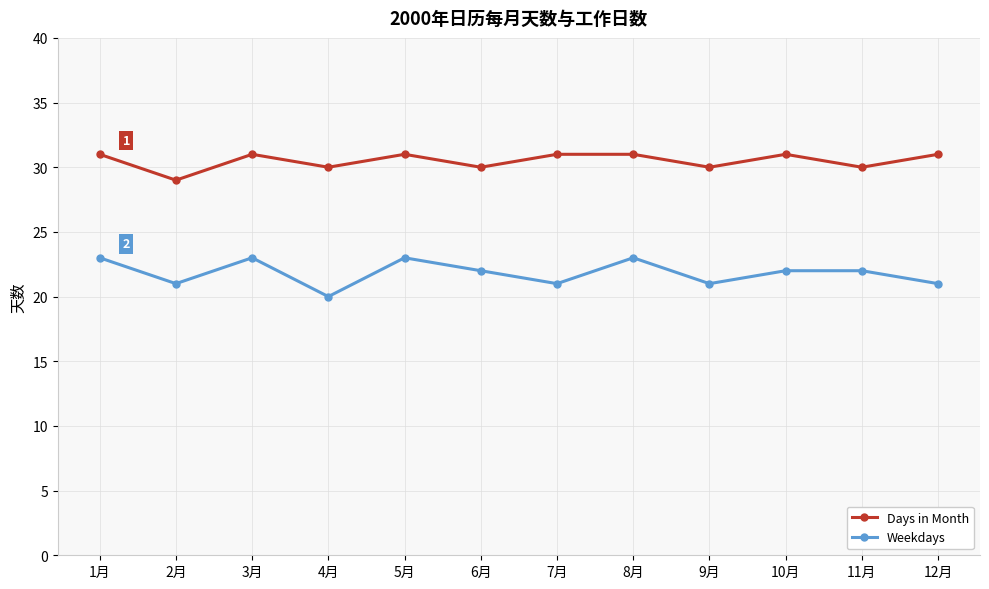

What is the total value across all series at 11月?

52